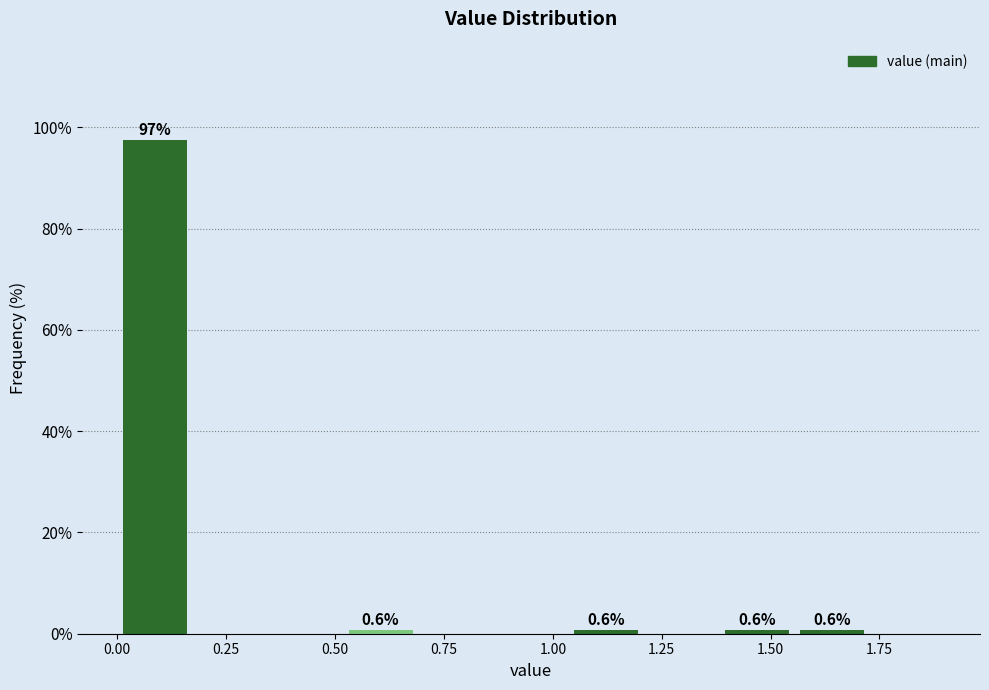

Around what value on the x-axis is the tallest bar? Give the approximate position of its centre, as read against the axis.

0.10